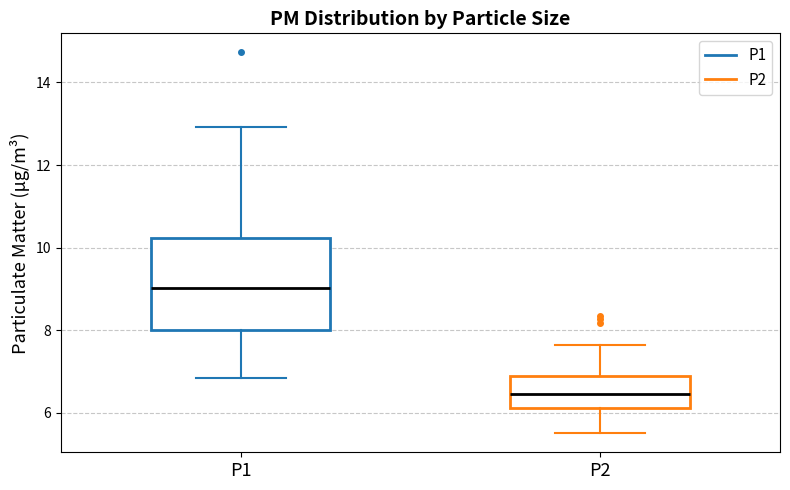

Which box's median line is the lowest?

P2